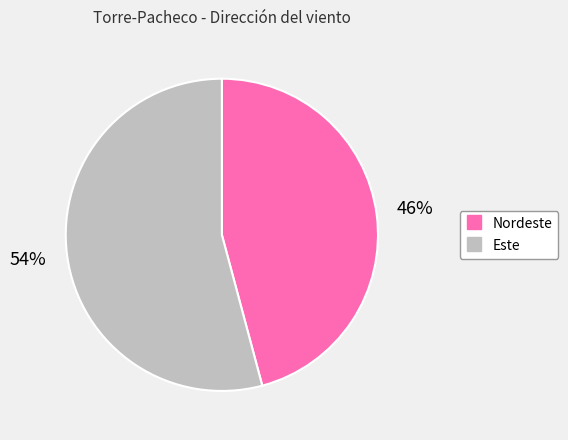

Count the number of slices in the pie.

2